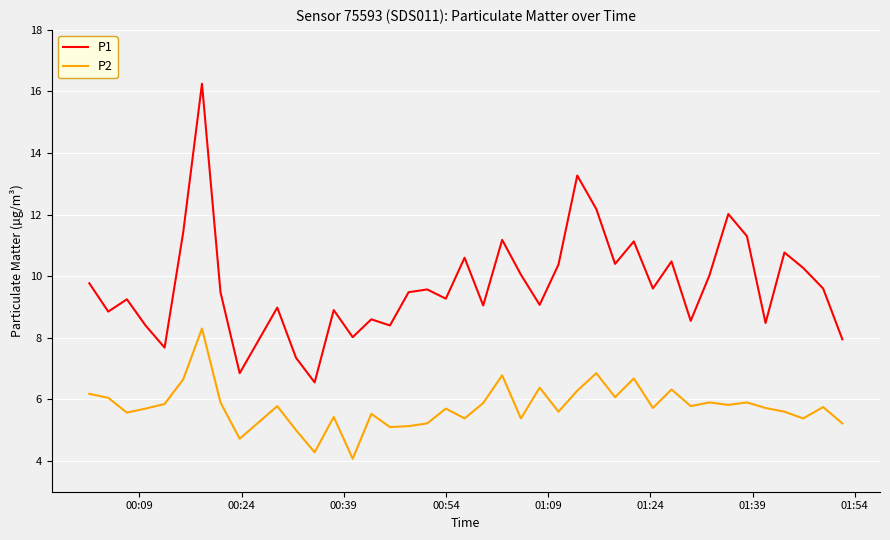

Which series has the widest spread of values?

P1